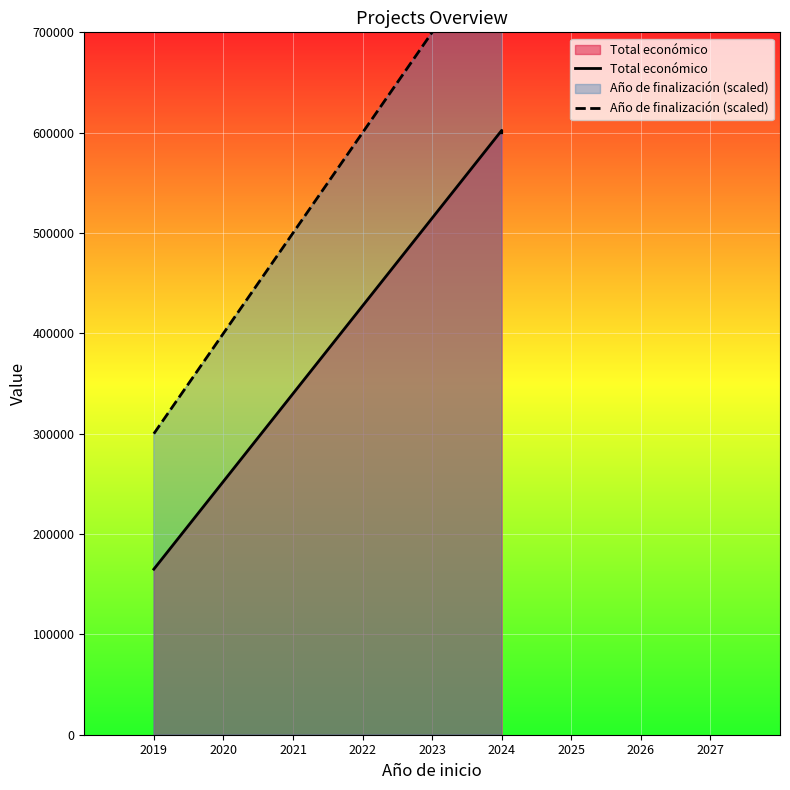

What is the value of the Total económico point at the 3rd from the left?

599927.0